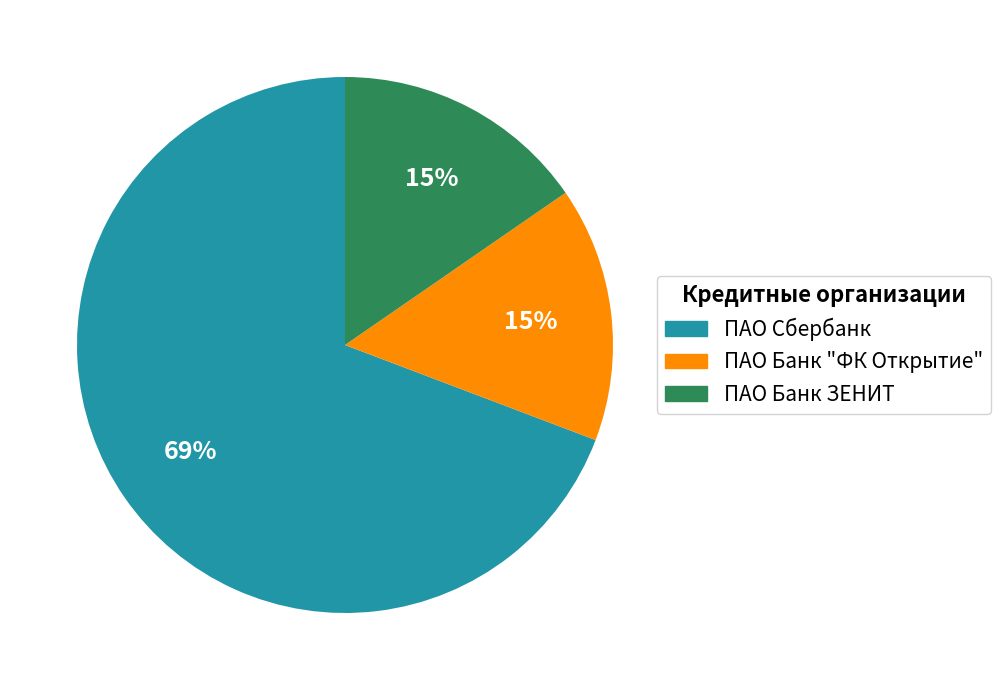

To the nearest percent, what is the average slice percentage?

33%